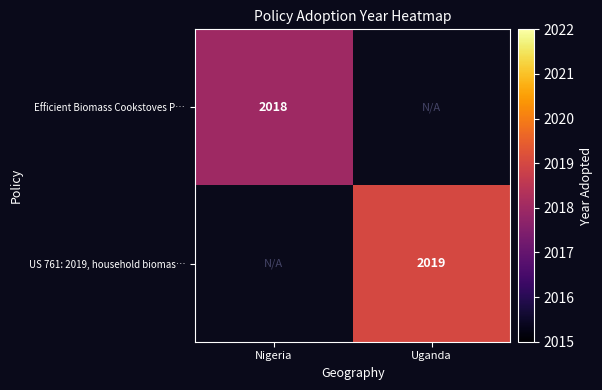

The value of US 761: 2019, household biomas… at Uganda is 1355.1. True or false?

False